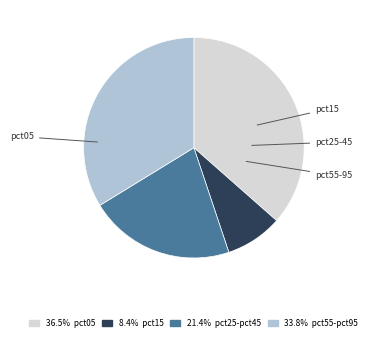

How many segments does this pie chart have?

4